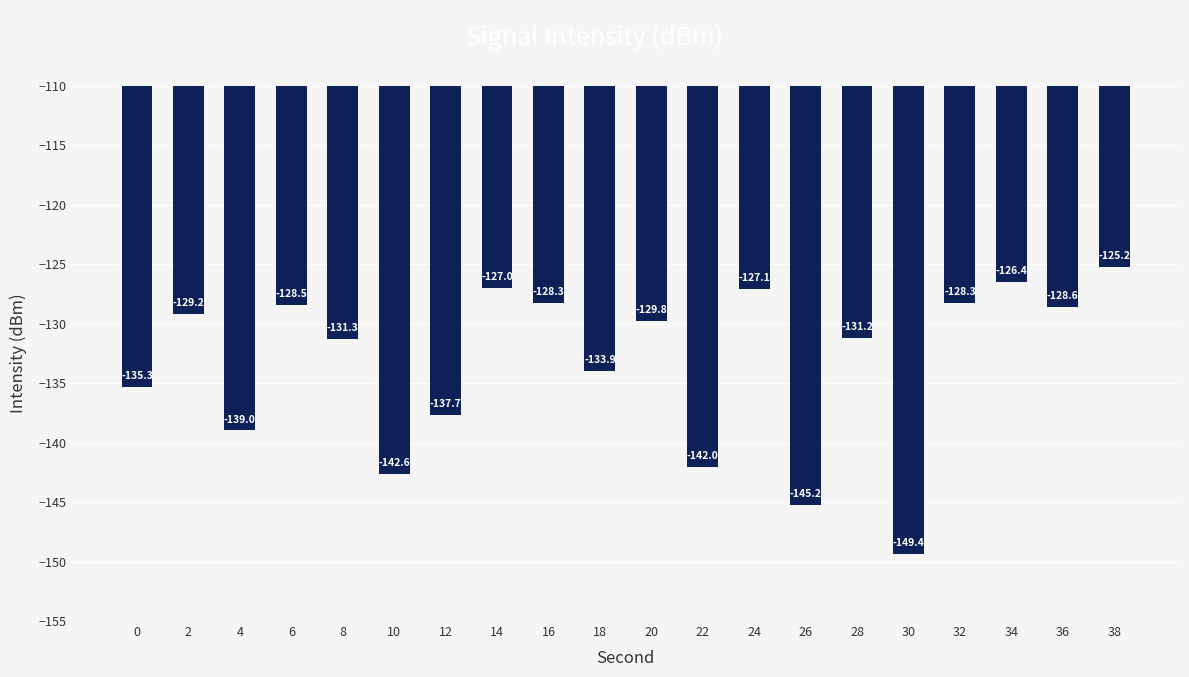

At which label is the value closest to -137?

12